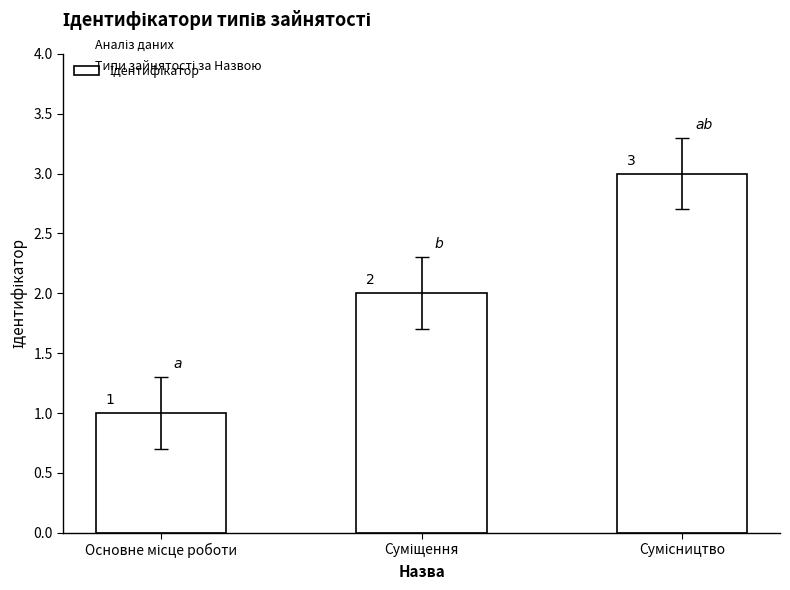

What is the sum of all values?

6